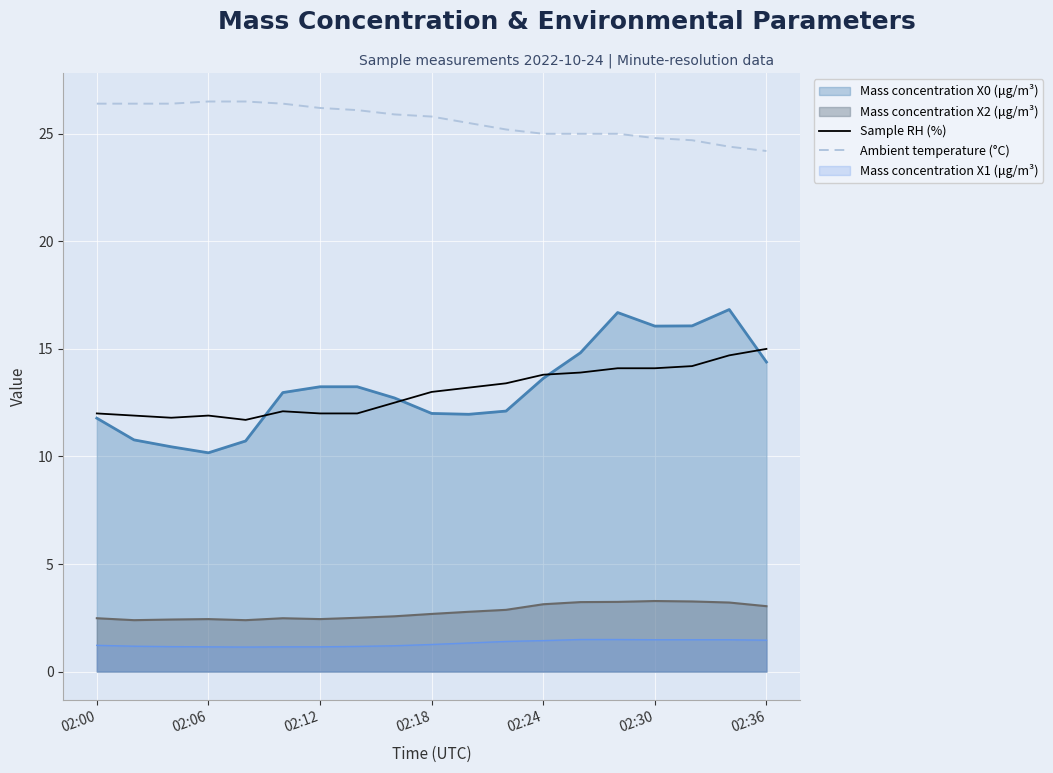

True or false: Ambient temperature (°C) and Sample RH (%) cross at least once.

False